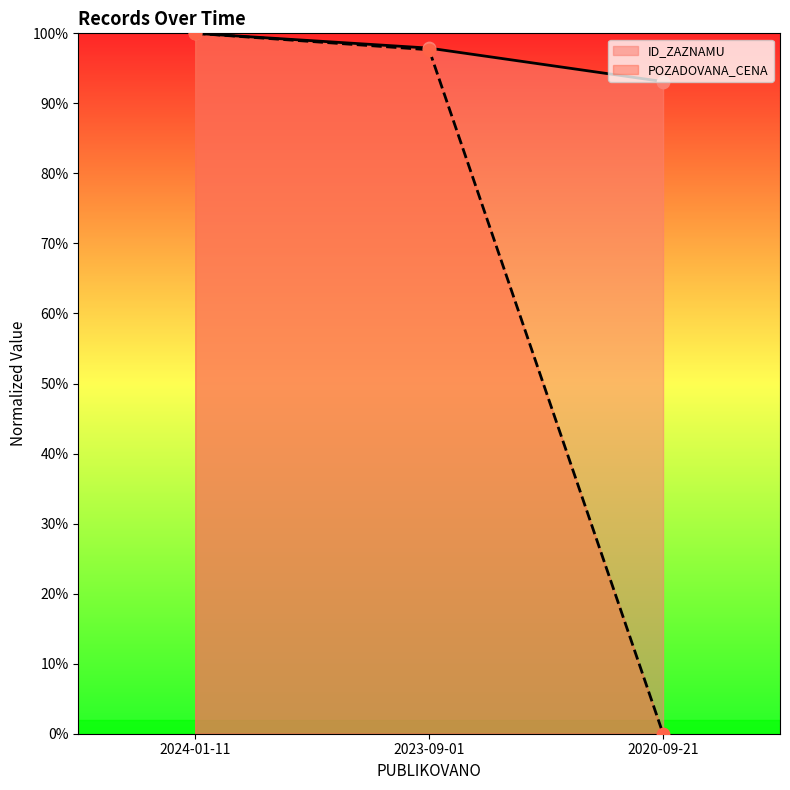

Which series has the largest total across all categories?

ID_ZAZNAMU